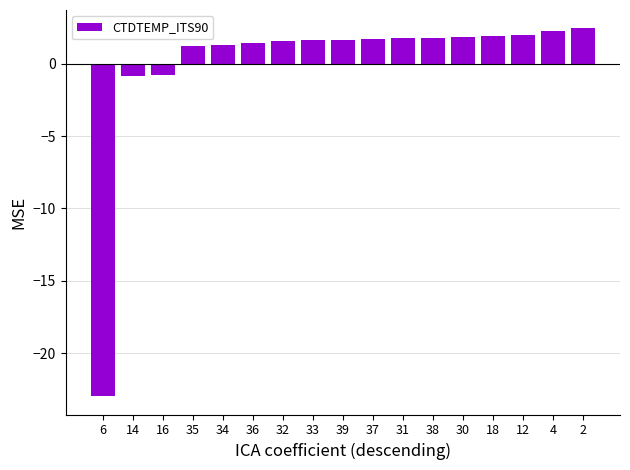

What is the minimum value shown in the chart?

-23.0